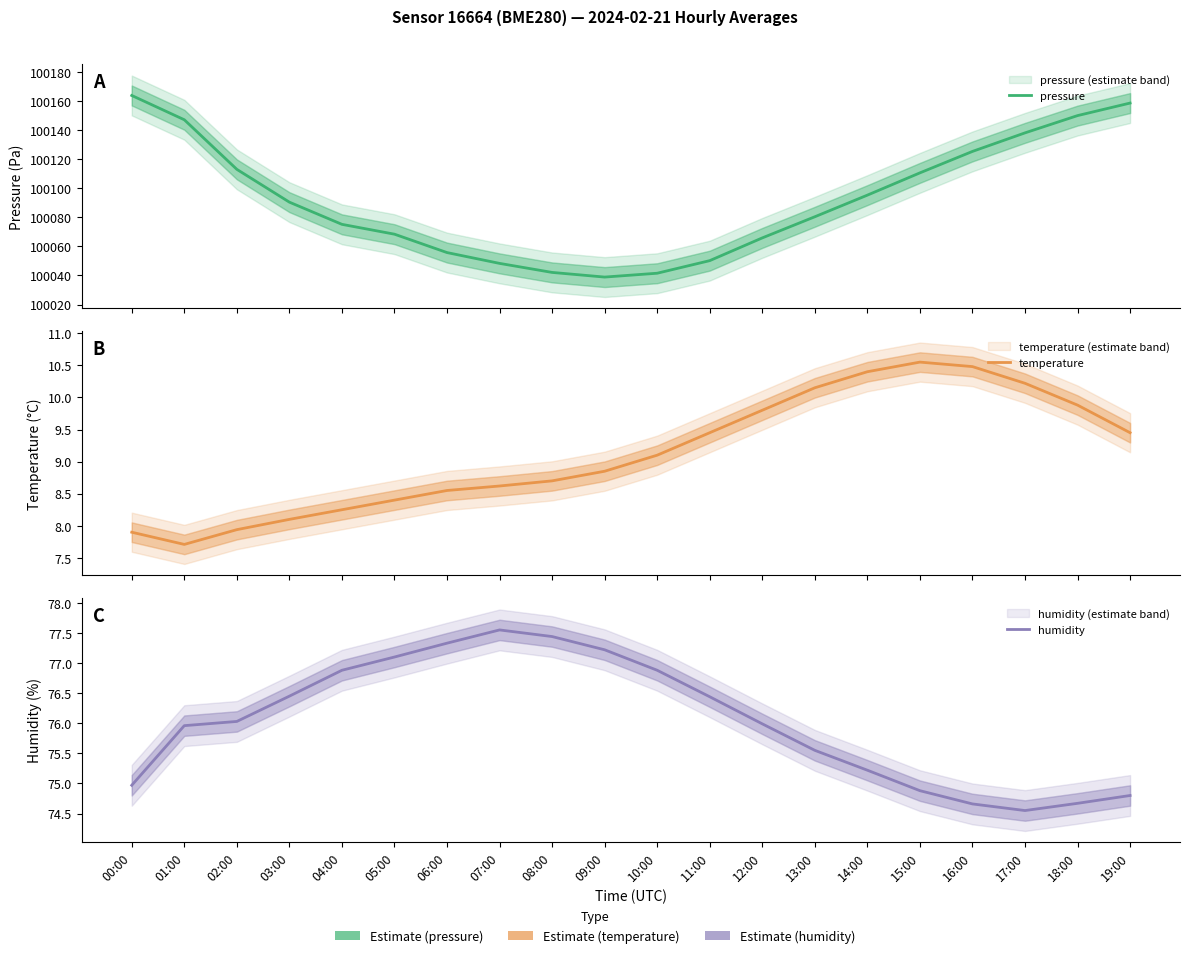

Which series has the widest spread of values?

pressure